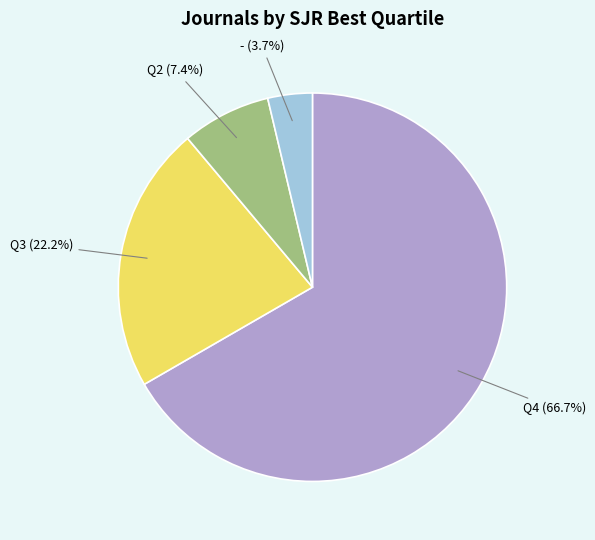

How many segments does this pie chart have?

4